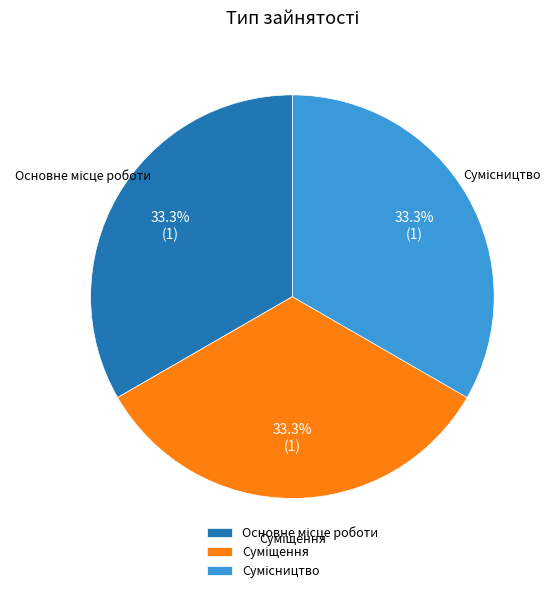

Is there a majority slice in this chart?

No